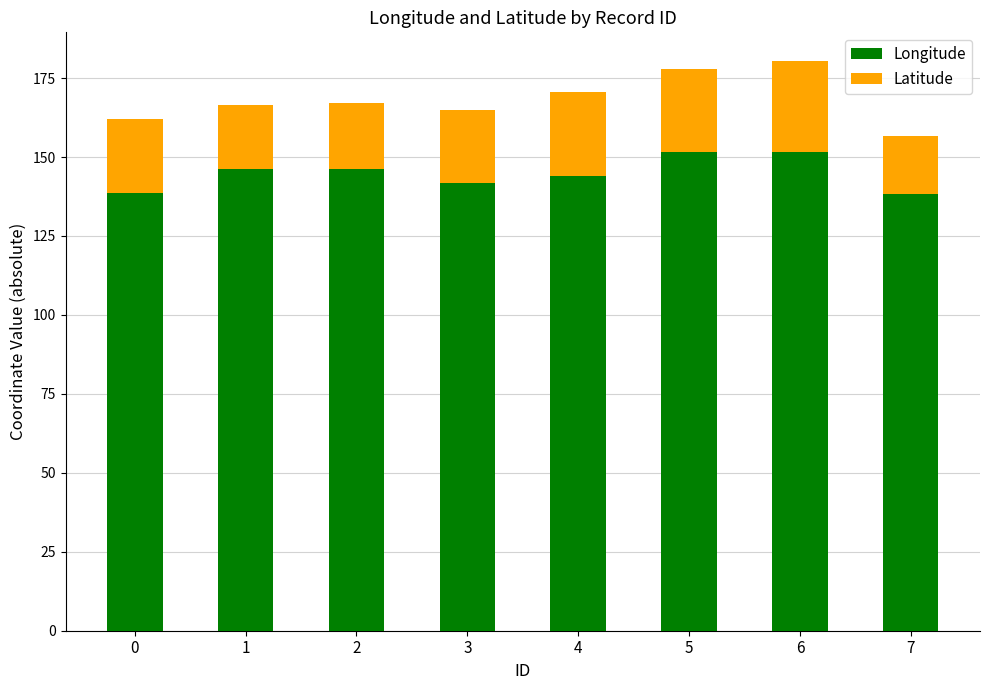

Does the chart contain any negative values?

No